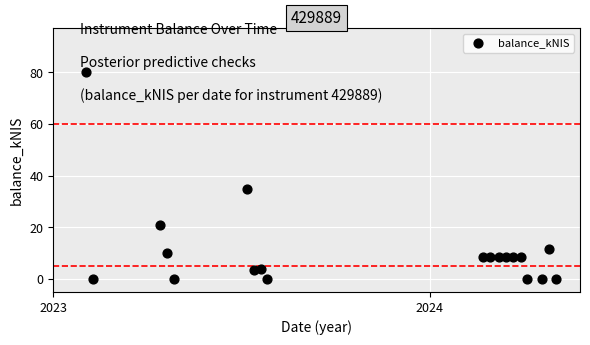

What Y value in the scatter plot is closest to 40?

35.0